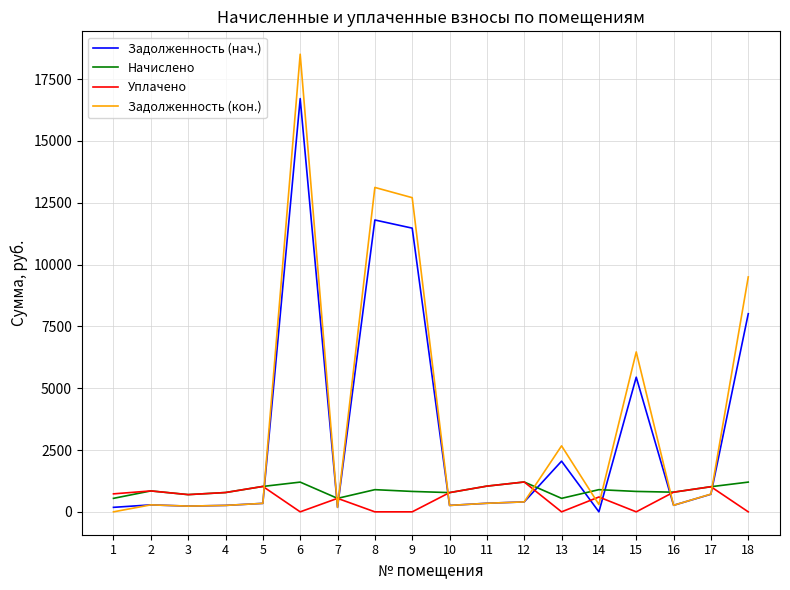

Which label corresponds to the largest value in the chart?

6